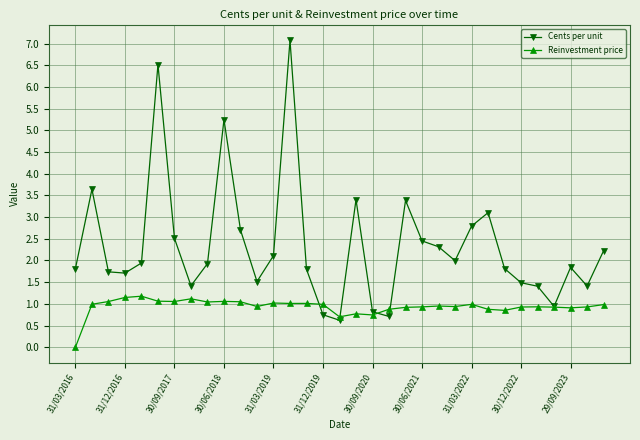

How many series are shown in this chart?

2